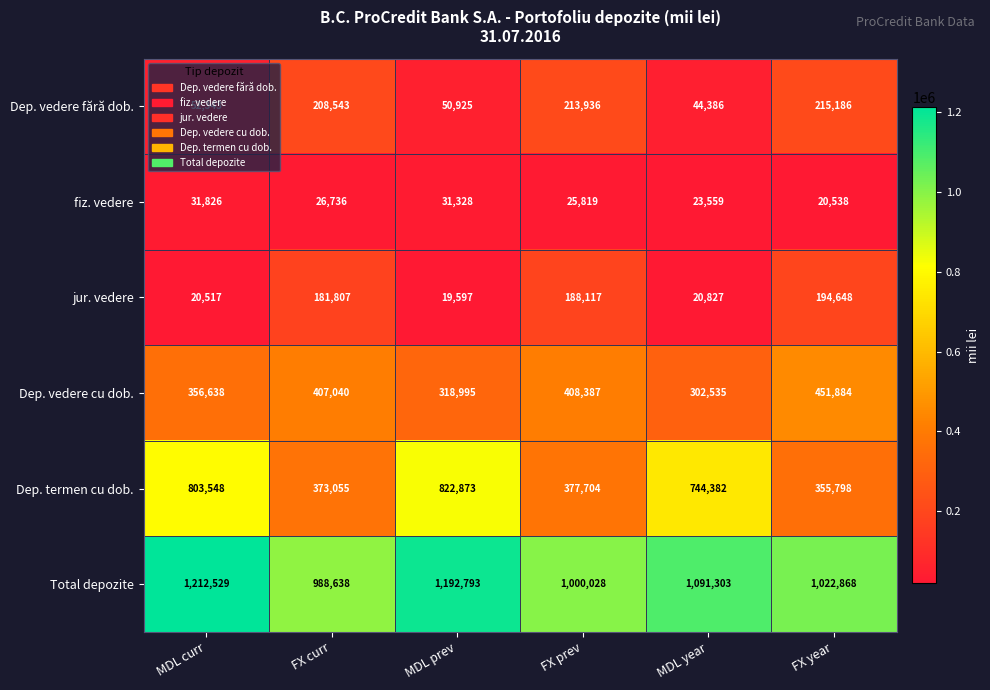

What is the total value across all series at FX year?

2260922